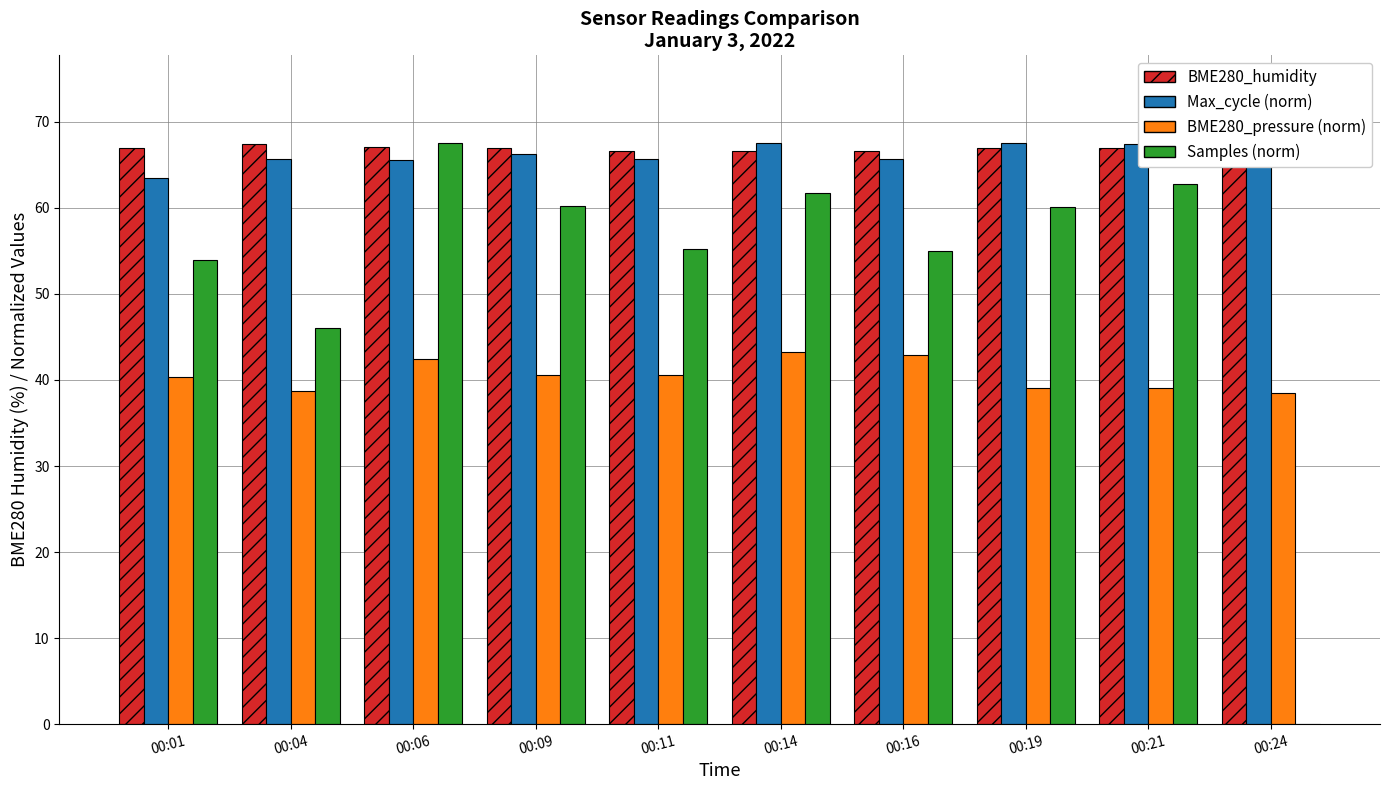

Between 00:11 and 00:24, which is larger?

00:24